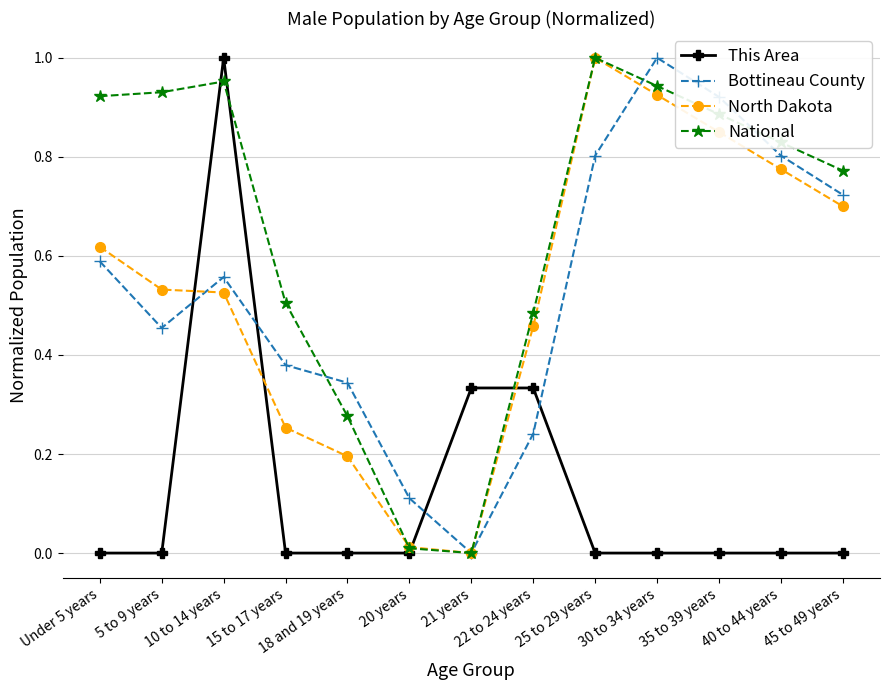

What is the label of the 7th point from the right?

21 years